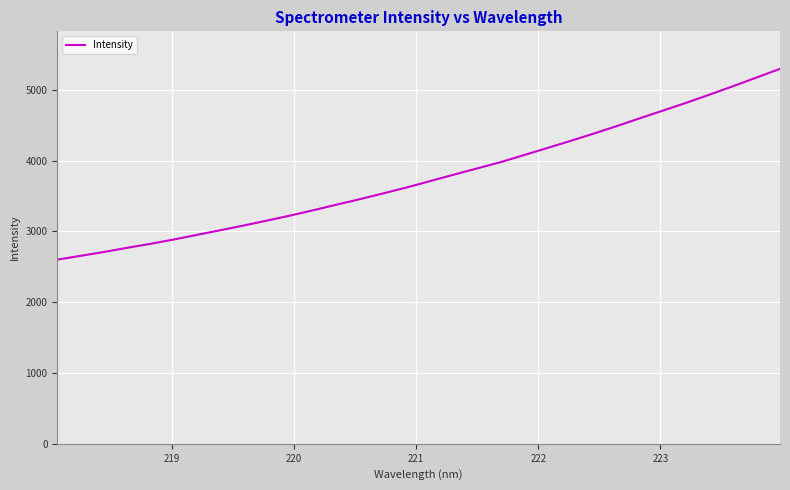

What is the maximum value shown in the chart?

5298.2